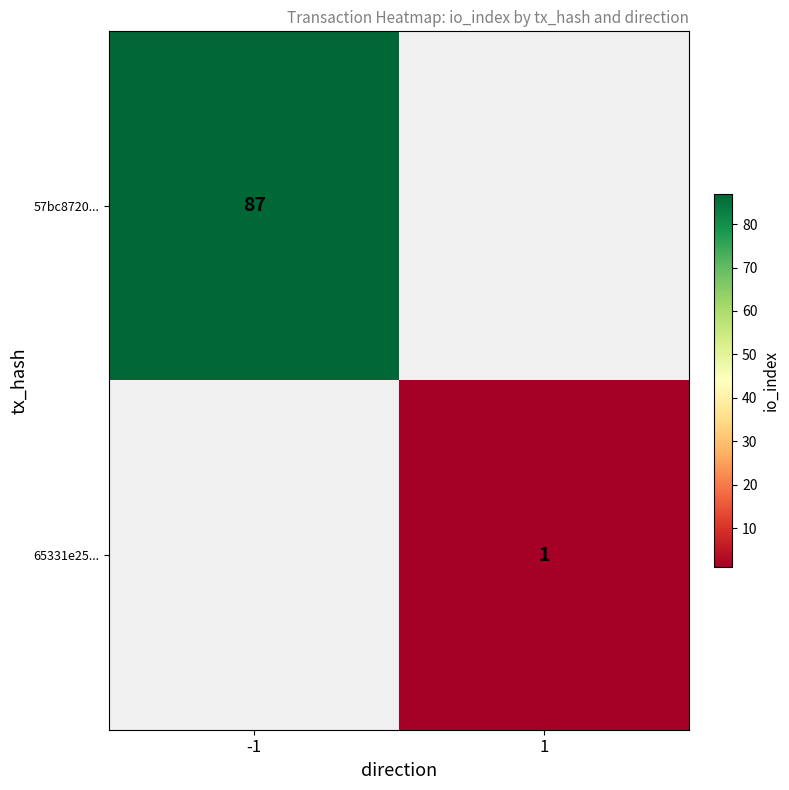

How many series are shown in this chart?

2